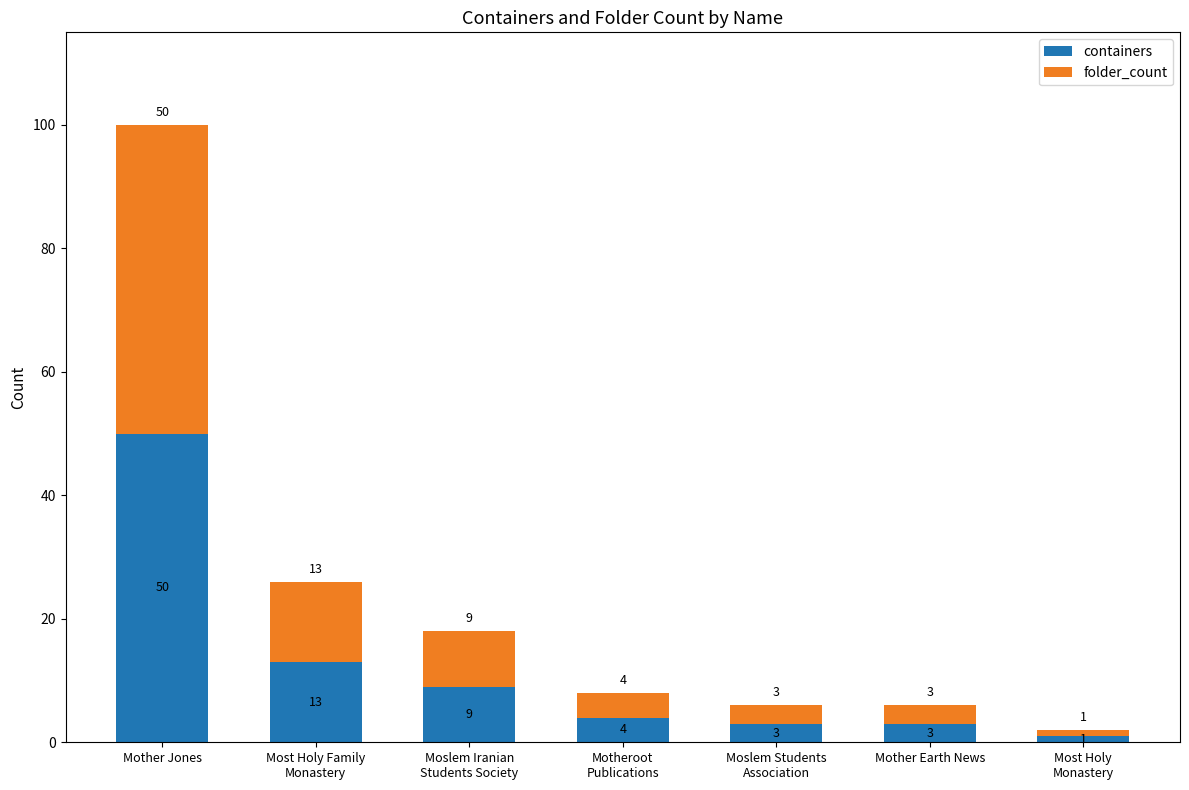

What is the sum of all containers values?

83